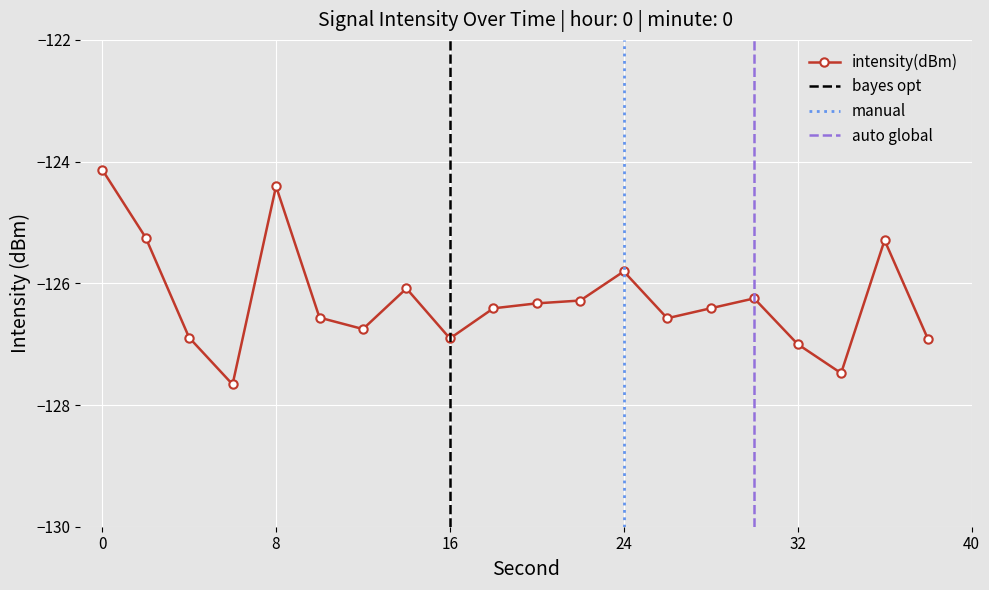

What is the value of the 18th point from the left?

-127.5